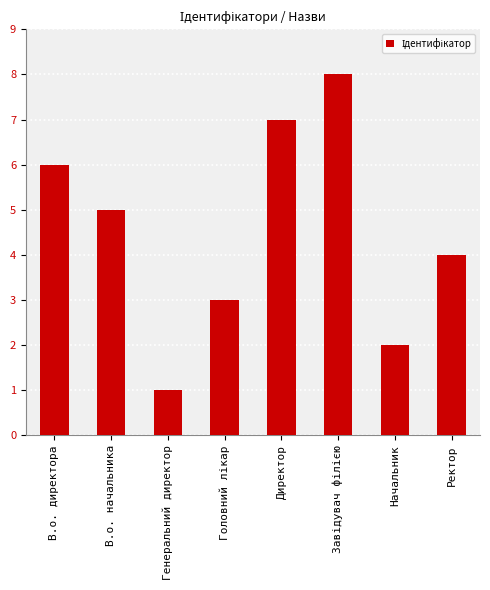

What is the minimum value shown in the chart?

1